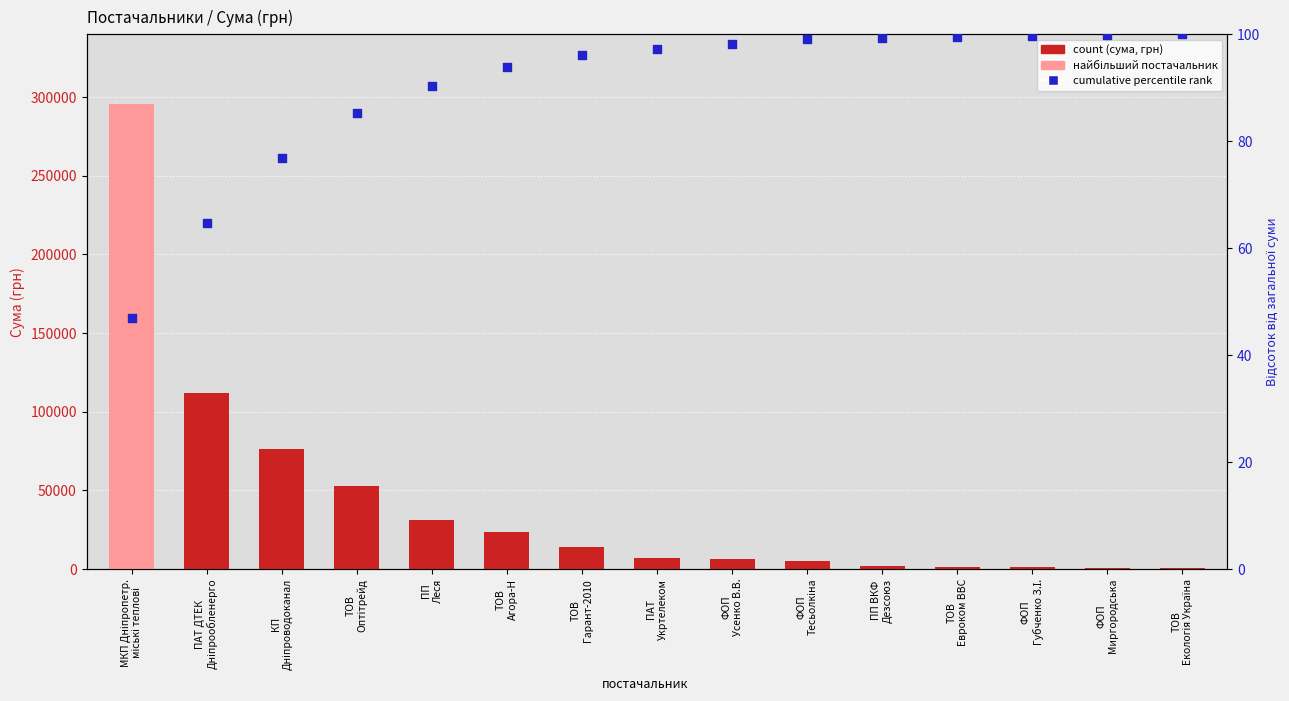

What is the total value across all series at ПП
Леся?

31197.8